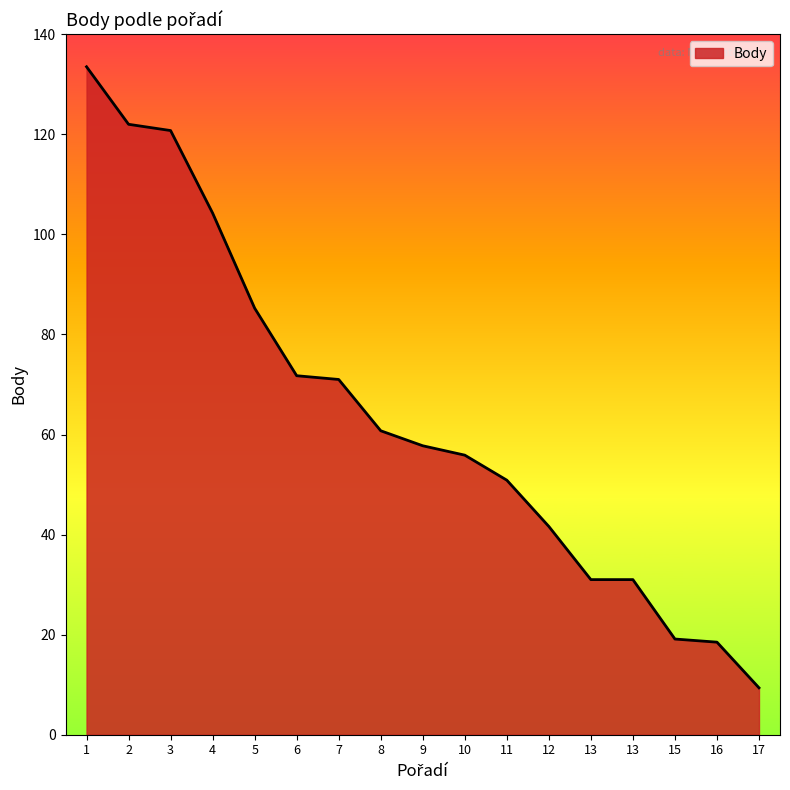

Reading right to left, what are all the values shown in this chart?

17=9.4	16=18.5	15=19.1	13=31.0	13=31.0	12=41.6	11=50.9	10=55.9	9=57.8	8=60.8	7=71.0	6=71.8	5=85.2	4=104.2	3=120.8	2=122.0	1=133.5